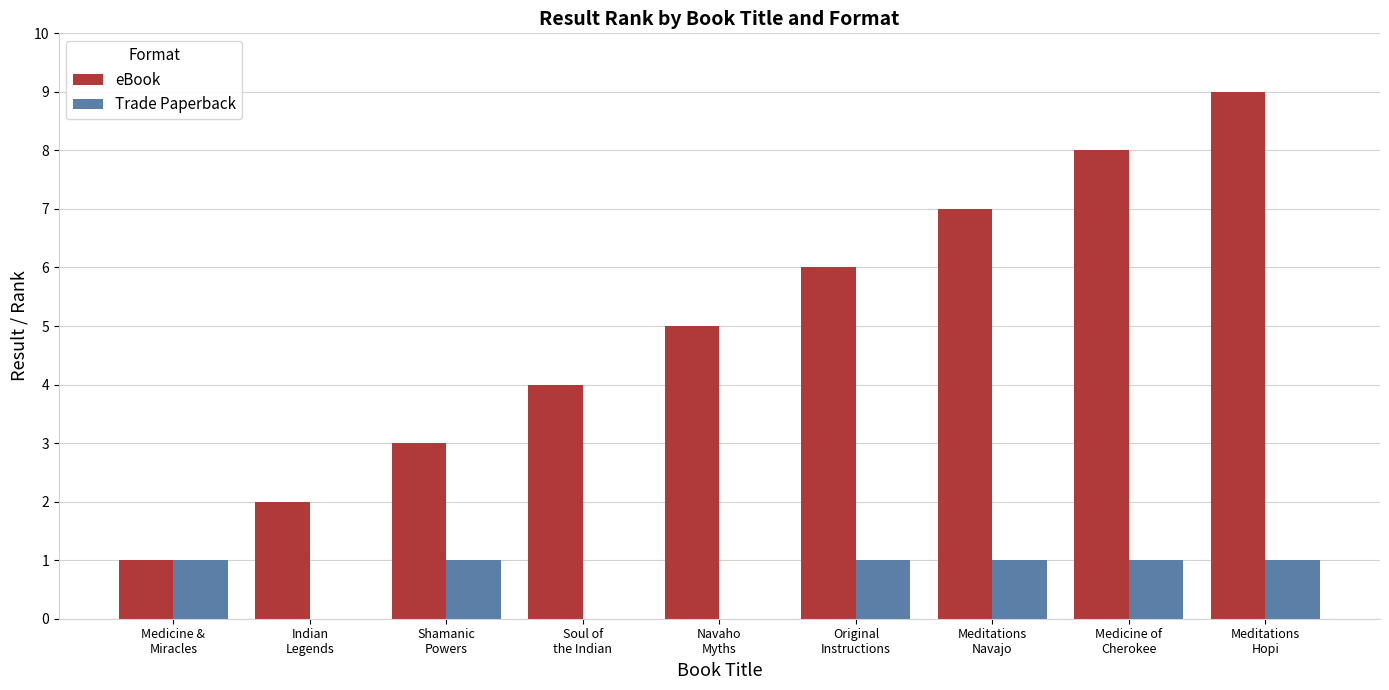

How many groups of bars are there?

9